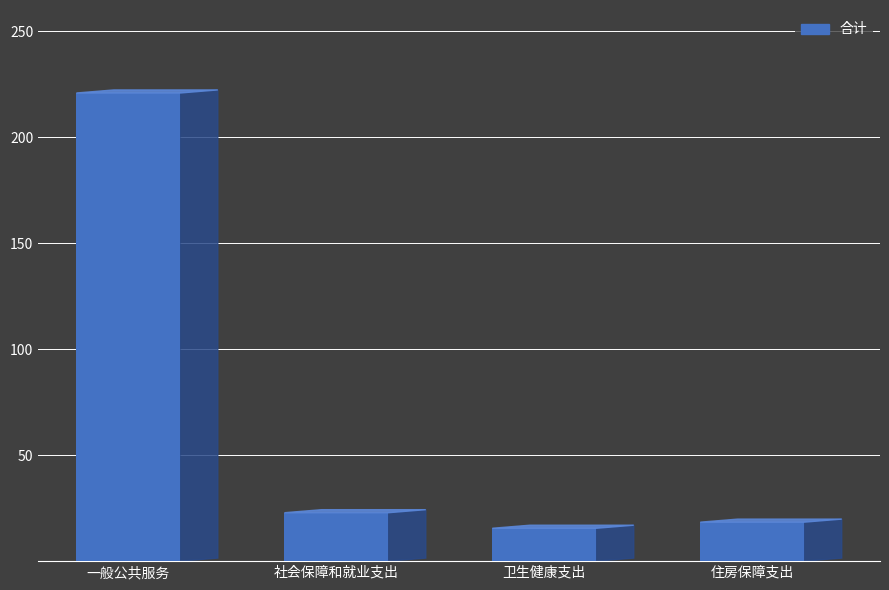

Are the bars grouped side by side (vs. stacked)?

No